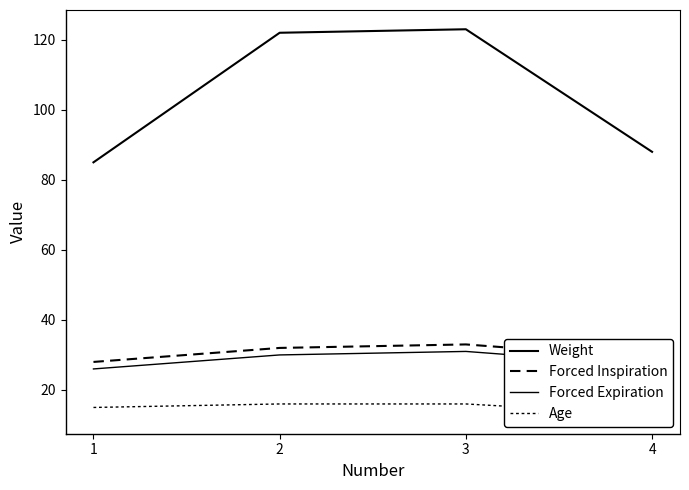

True or false: Forced Expiration and Weight cross at least once.

False